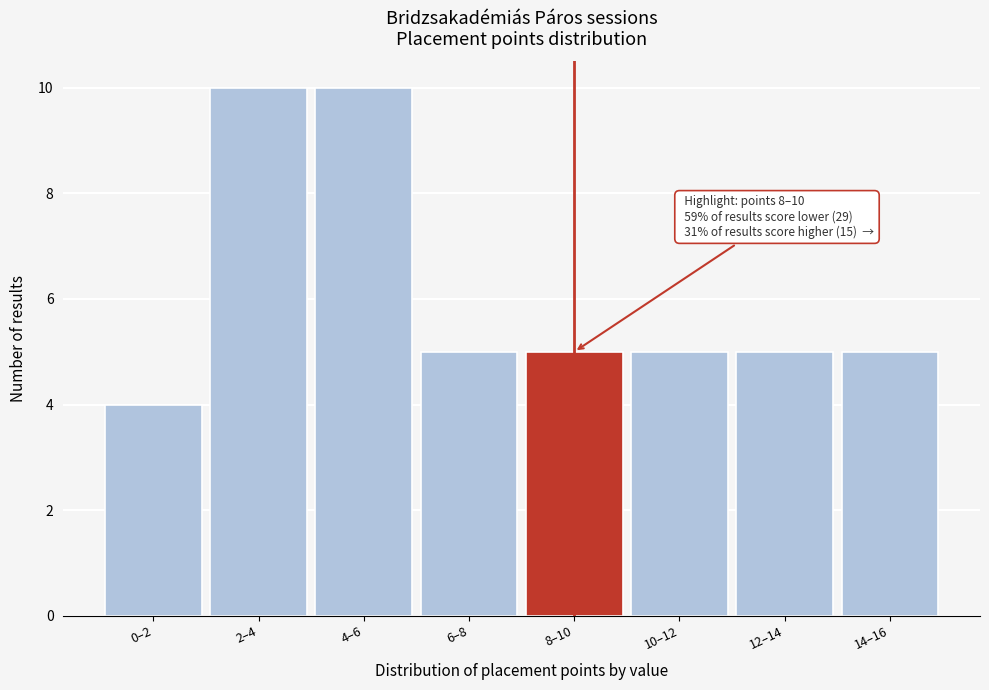

Reading right to left, extract all data points from this chart.

14–16=5	12–14=5	10–12=5	8–10=5	6–8=5	4–6=10	2–4=10	0–2=4